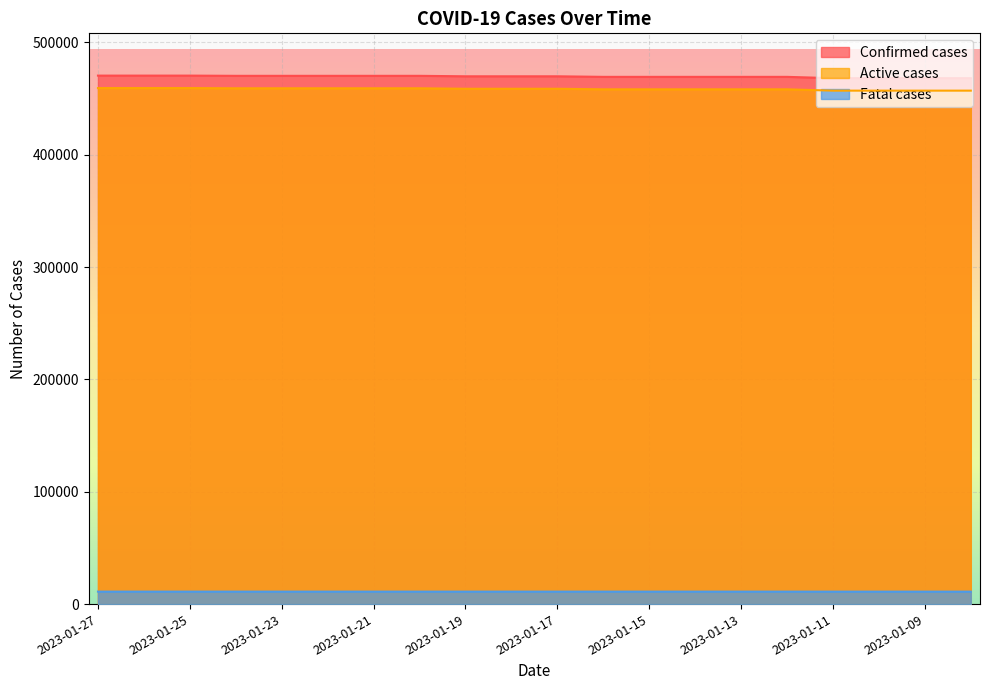

True or false: Active cases and Confirmed cases cross at least once.

False